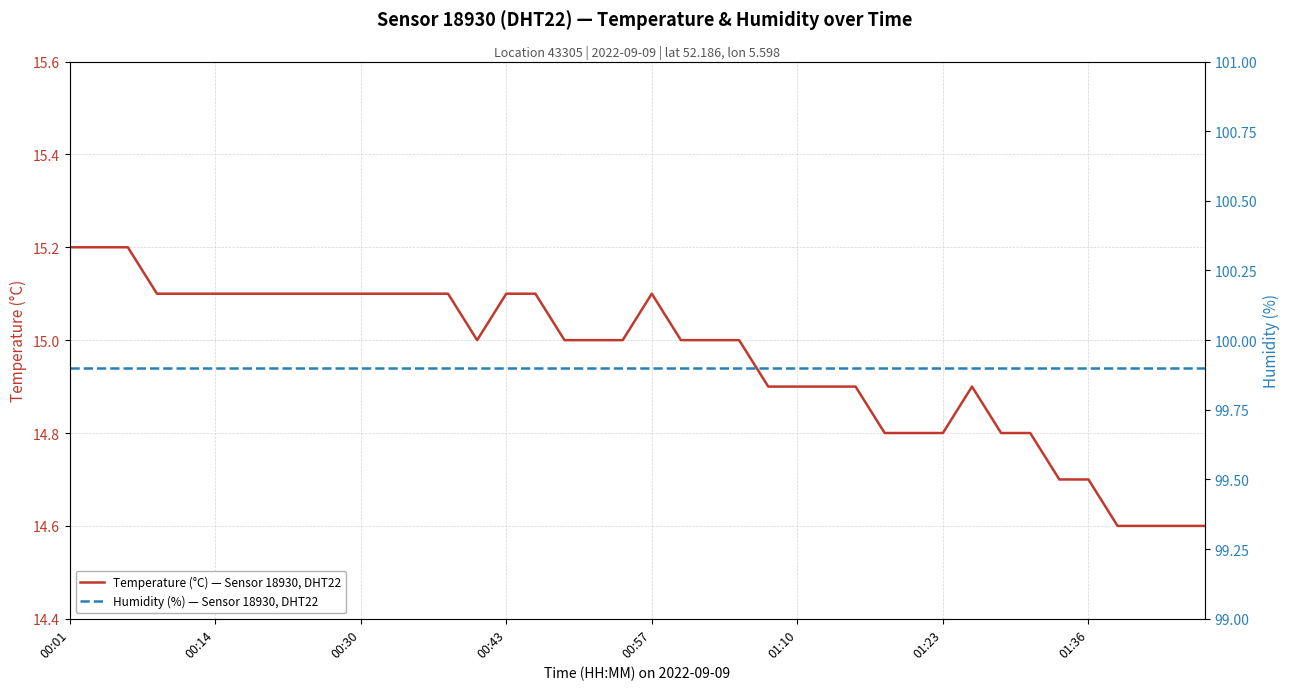

At which label does Temperature (°C) — Sensor 18930, DHT22 reach its peak?

00:01